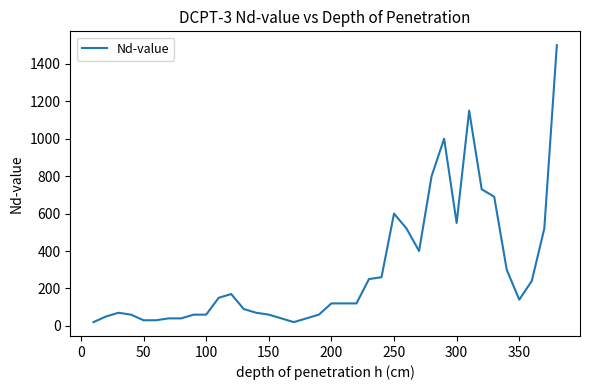

What is the greatest value displayed?

1500